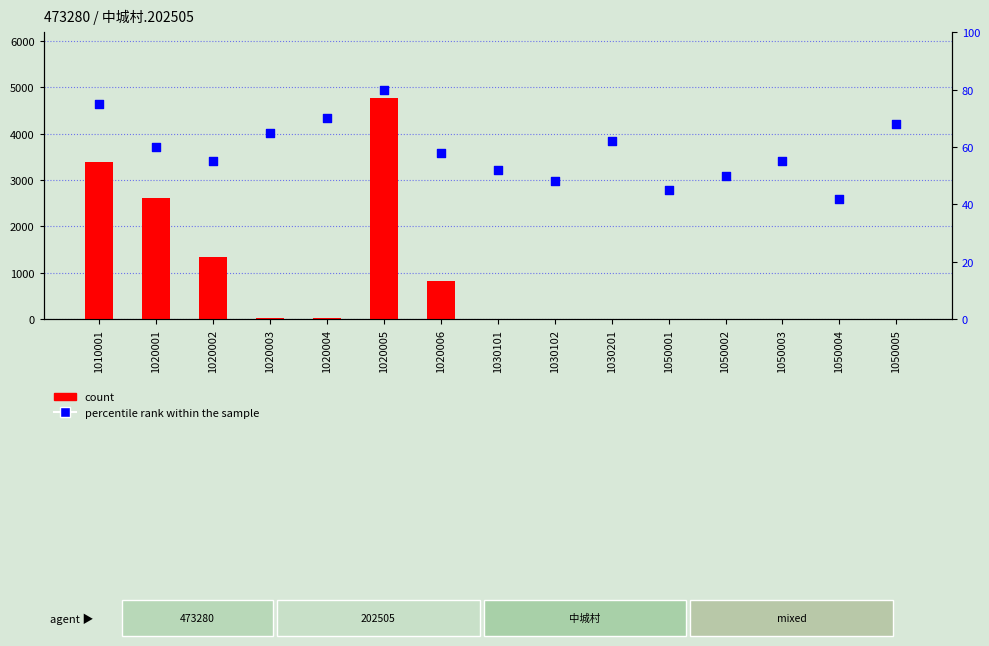

Which series has the widest spread of Y values?

count